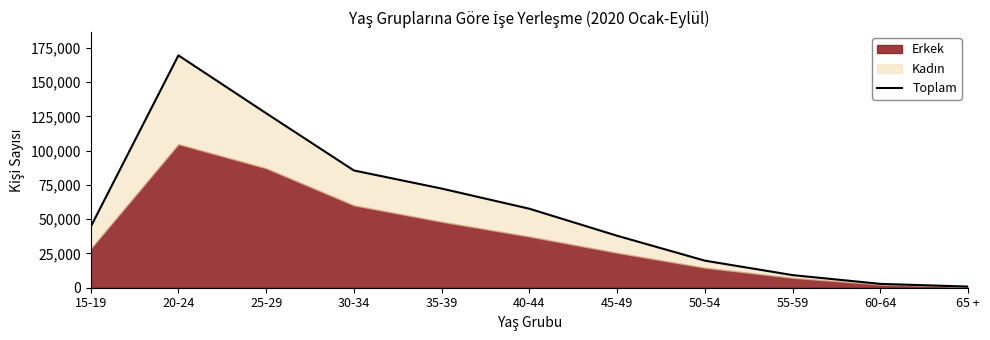

At which category does the data reach its first local peak?

20-24